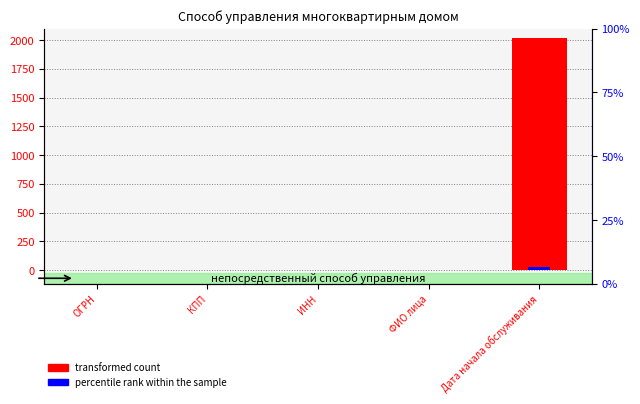

What is the label of the 5th bar from the right?

ОГРН